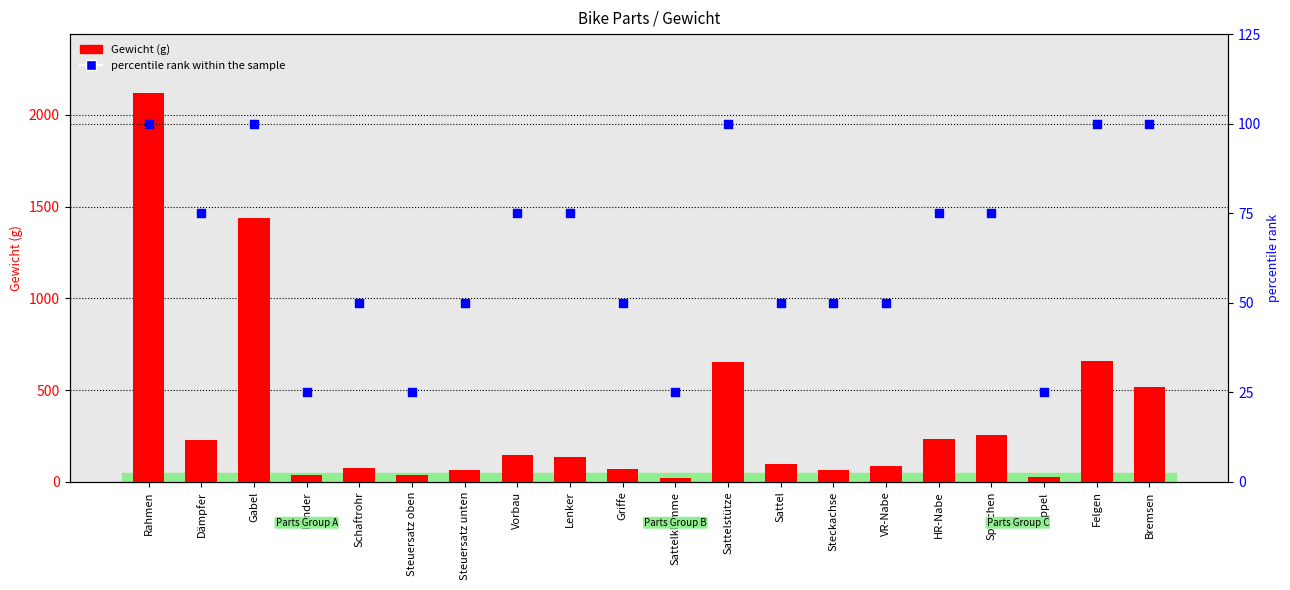

Which series has the widest spread of Y values?

Gewicht (g)